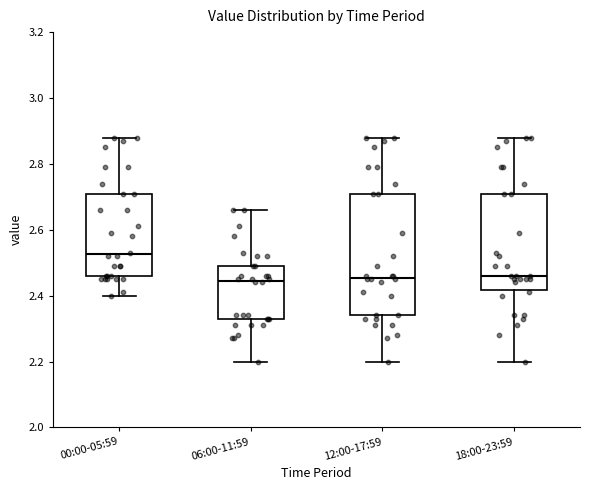

Which box is the tallest, from its lower edge to its upper edge?

12:00-17:59